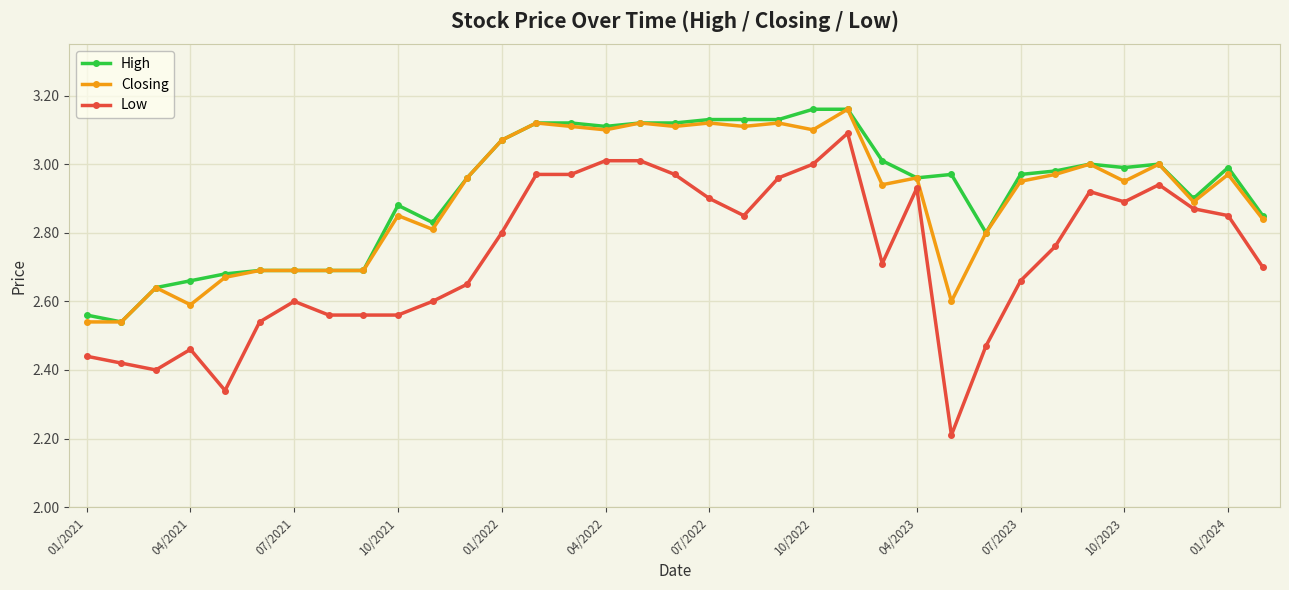

True or false: High has more than 0 points higher than both neighbors.

True